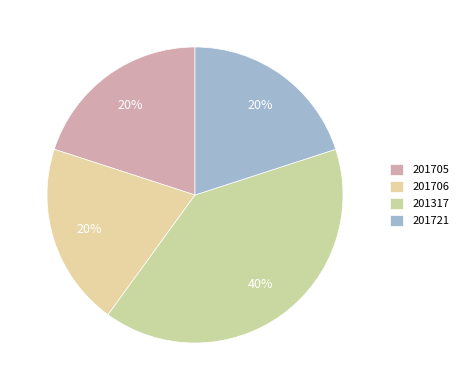

What percentage is the 201705 slice, to the nearest percent?

20%